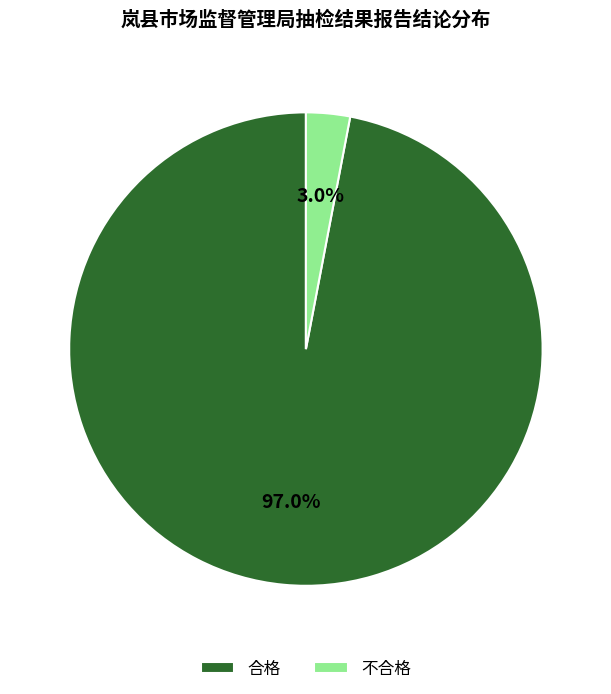

How many slices are in this pie chart?

2